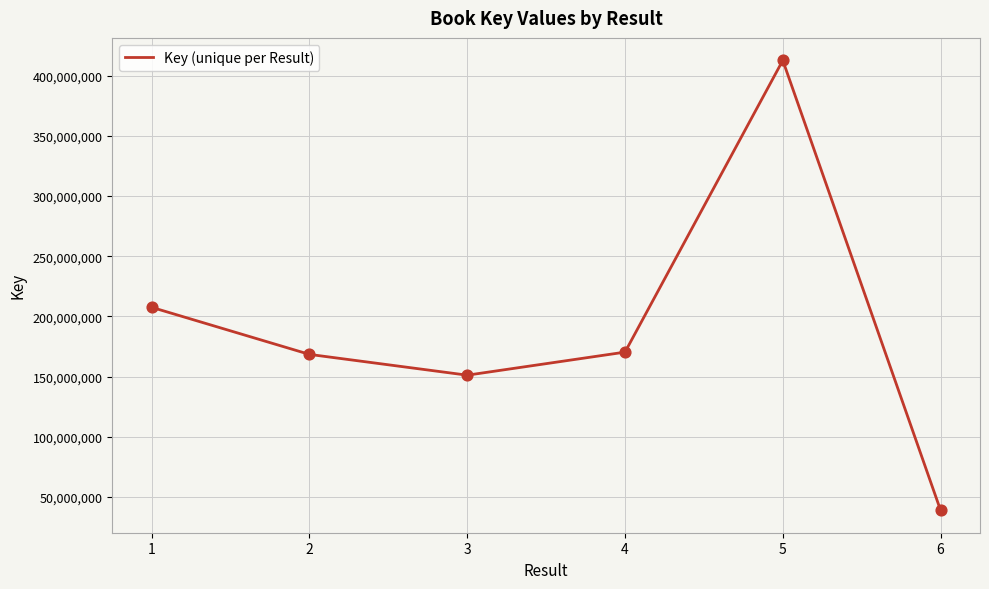

What is the ratio of the value at 2 to the value at 6?

4.3